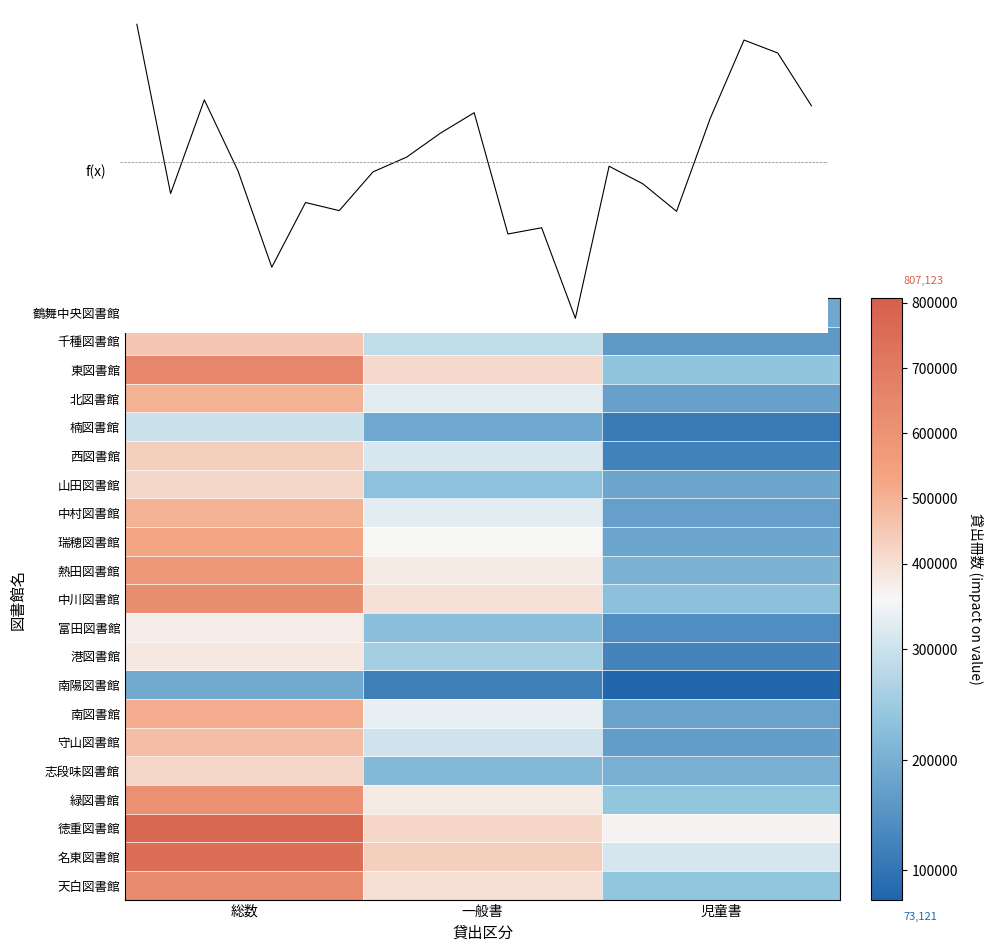

List the series in order of their peak value, highest first.

鶴舞中央図書館, 徳重図書館, 名東図書館, 東図書館, 天白図書館, 中川図書館, 緑図書館, 熱田図書館, 瑞穂図書館, 南図書館, 北図書館, 中村図書館, 守山図書館, 千種図書館, 西図書館, 山田図書館, 志段味図書館, 港図書館, 富田図書館, 楠図書館, 南陽図書館